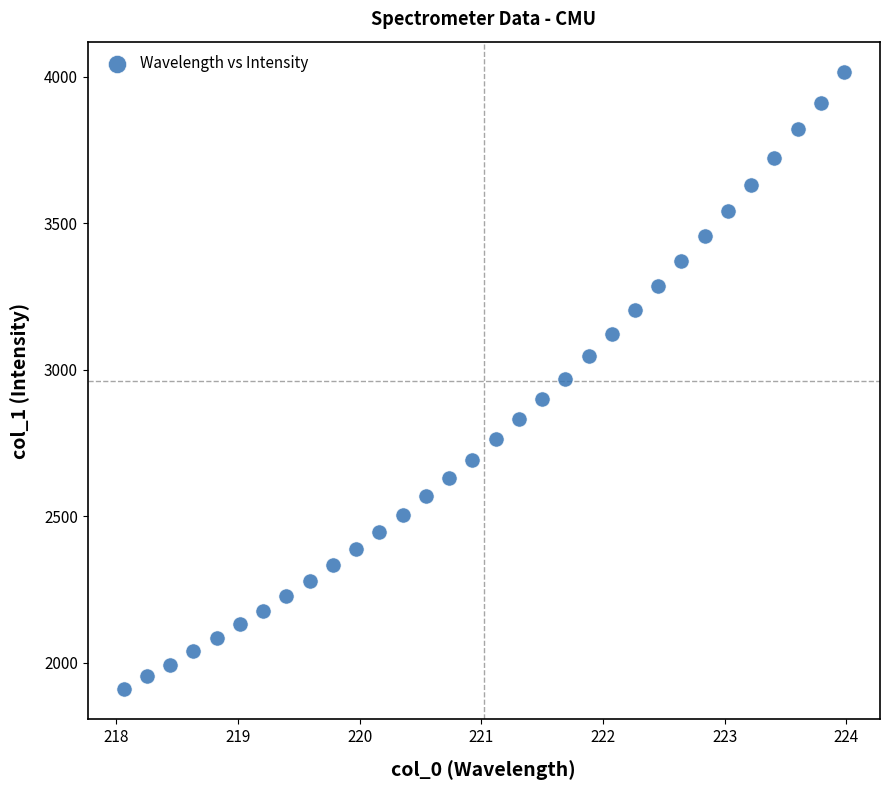

What is the range of X values (max minus min)?

5.9